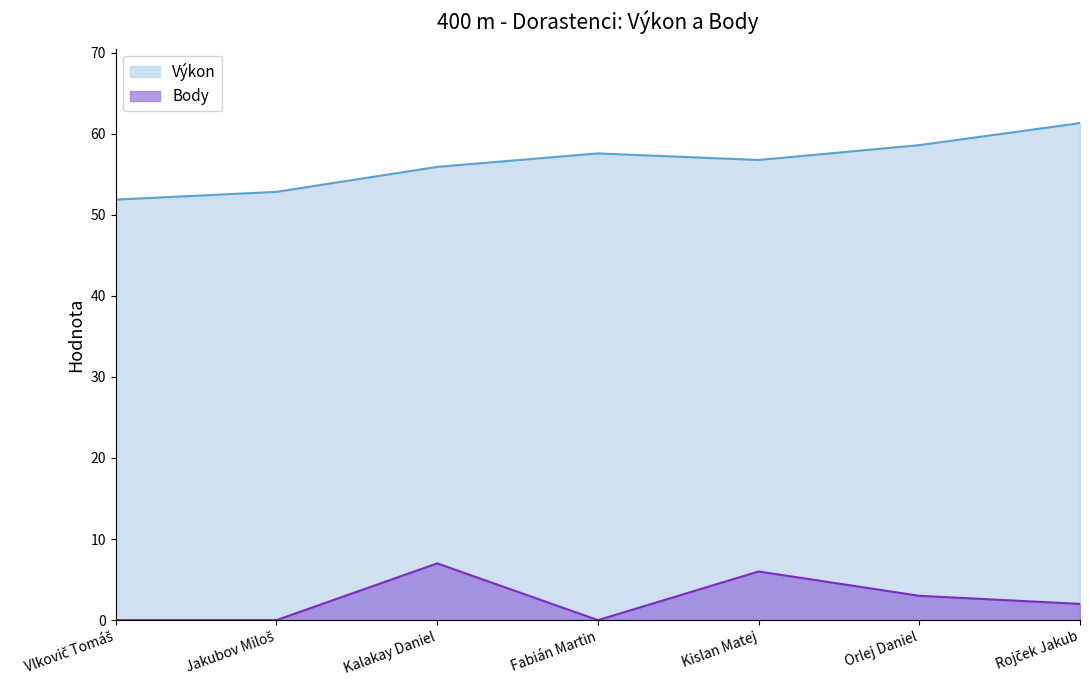

What is the difference between the Výkon values at Vlkovič Tomáš and Kalakay Daniel?

4.0